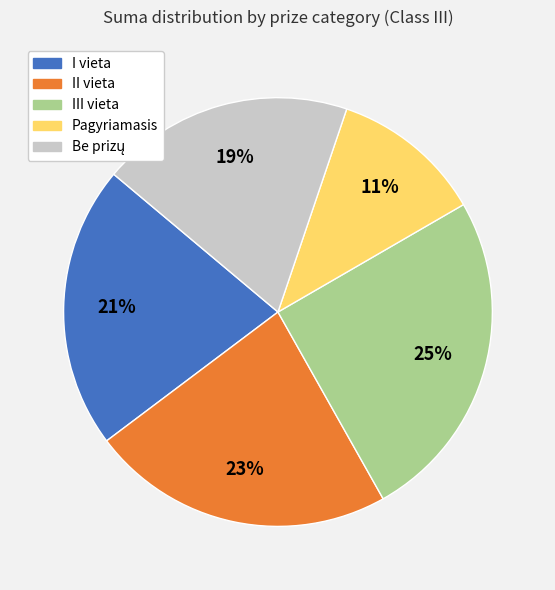

The Pagyriamasis slice represents 11% of the pie. True or false?

True